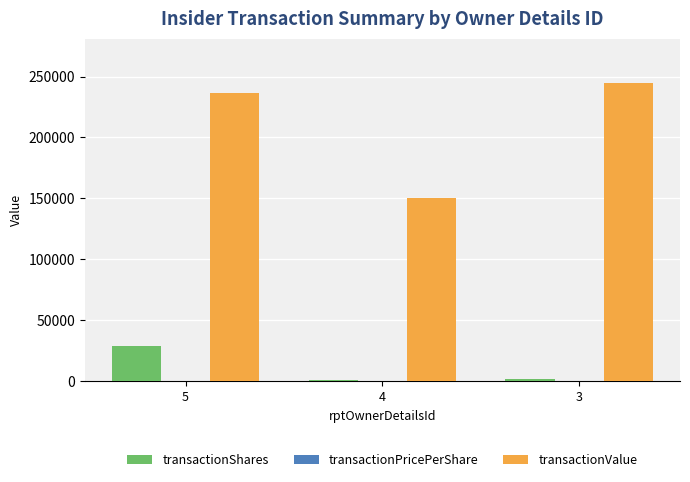

How many distinct data groups are displayed?

3